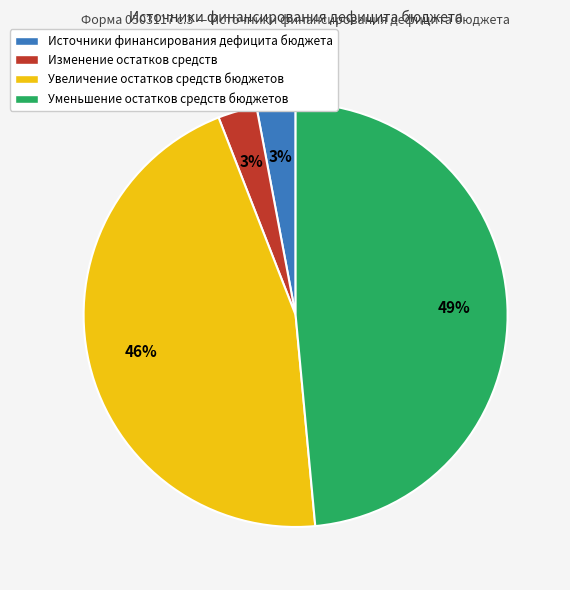

How many segments does this pie chart have?

4